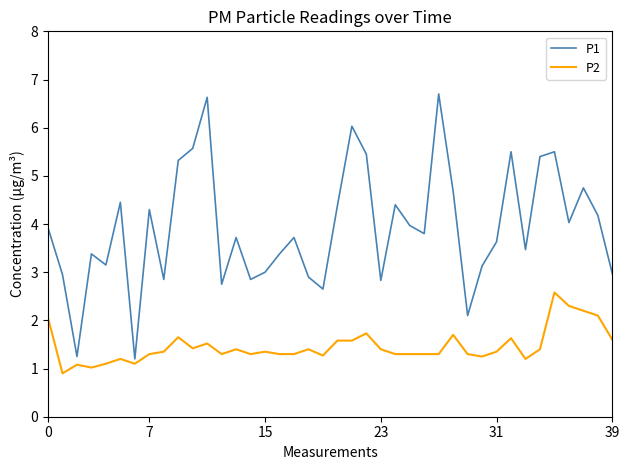

What is the greatest value displayed?

6.7